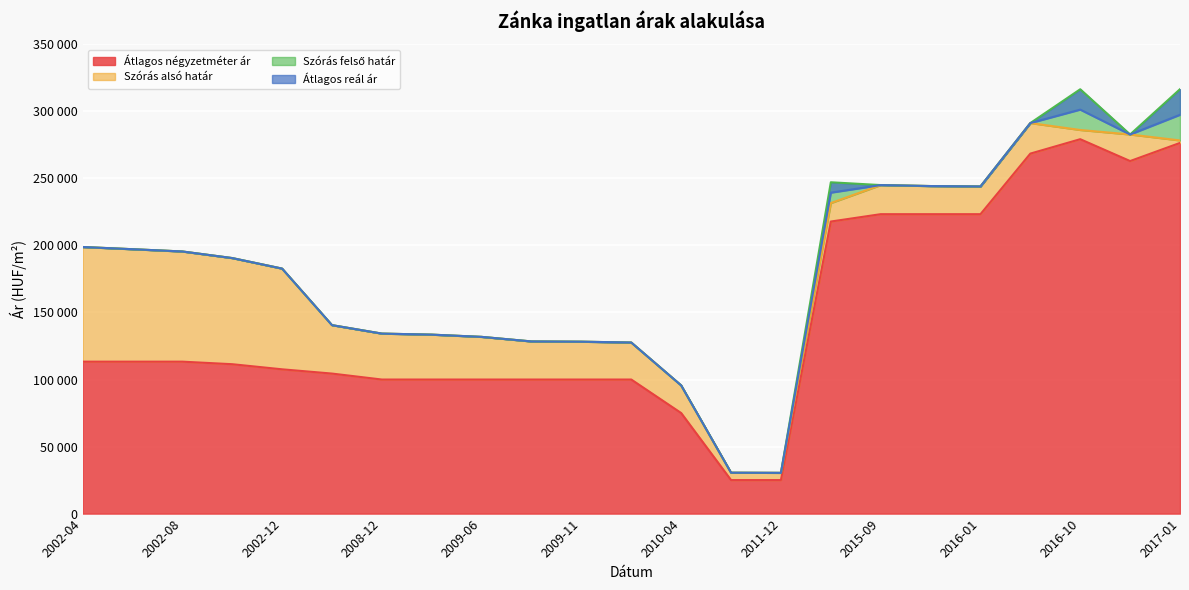

What are all the series names shown in the legend?

Átlagos négyzetméter ár, Szórás alsó határ, Szórás felső határ, Átlagos reál ár